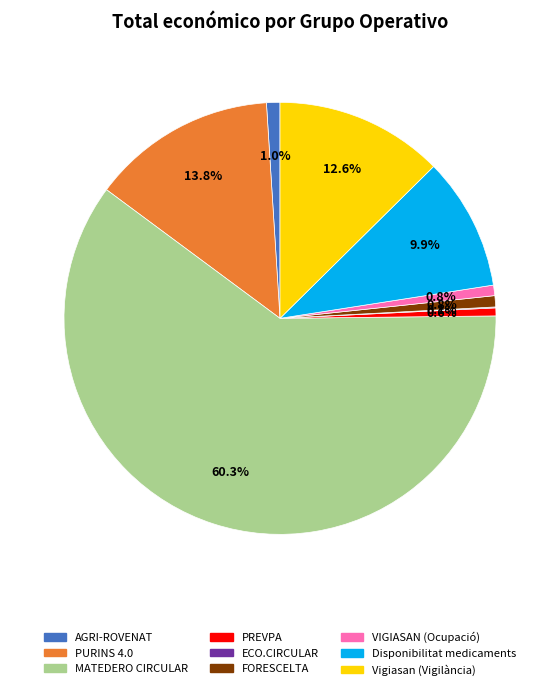

Is there any slice that represents more than half of the pie?

Yes